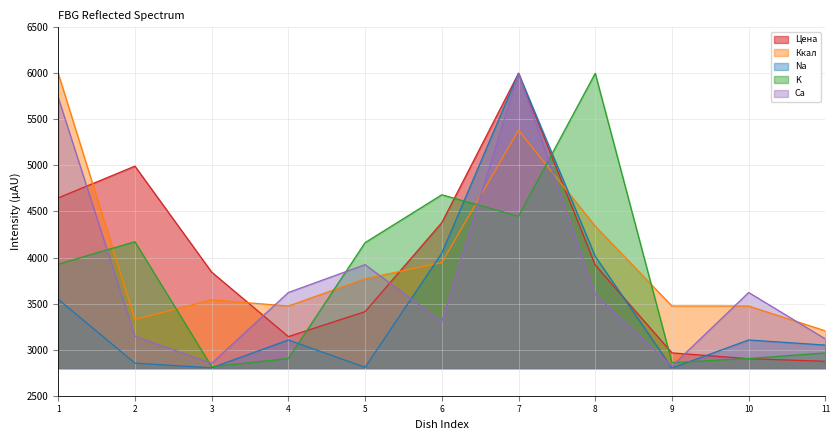

Which series has the largest total across all categories?

Ккал